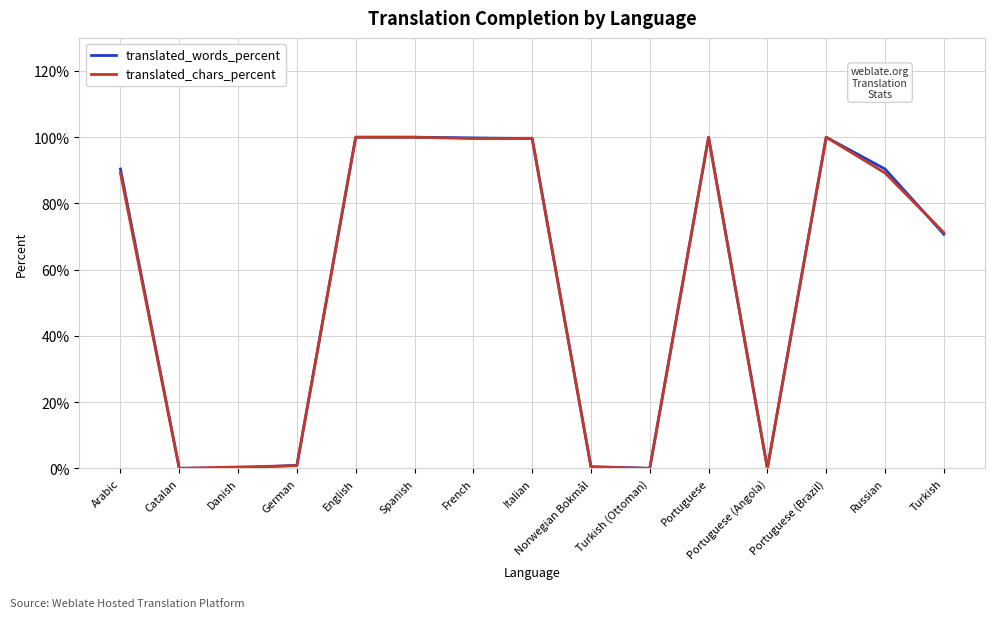

Is it true that translated_words_percent equals 100.0 at Spanish?

True